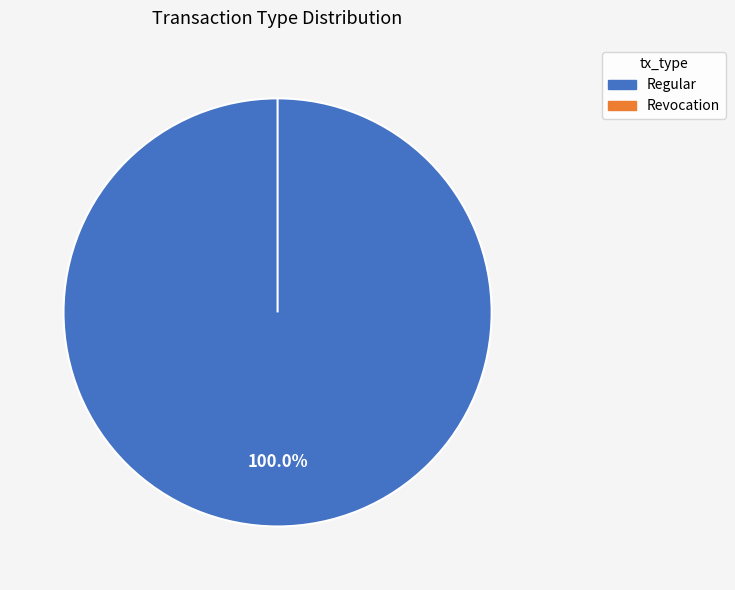

To the nearest percent, what percentage of the pie is Regular?

100%